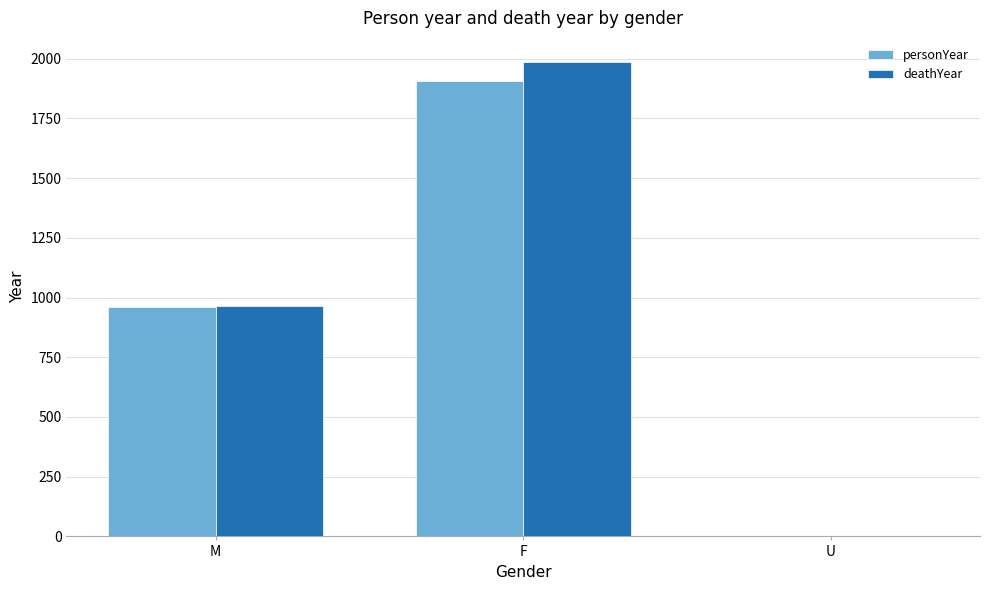

At which label is personYear closest to 952?

M